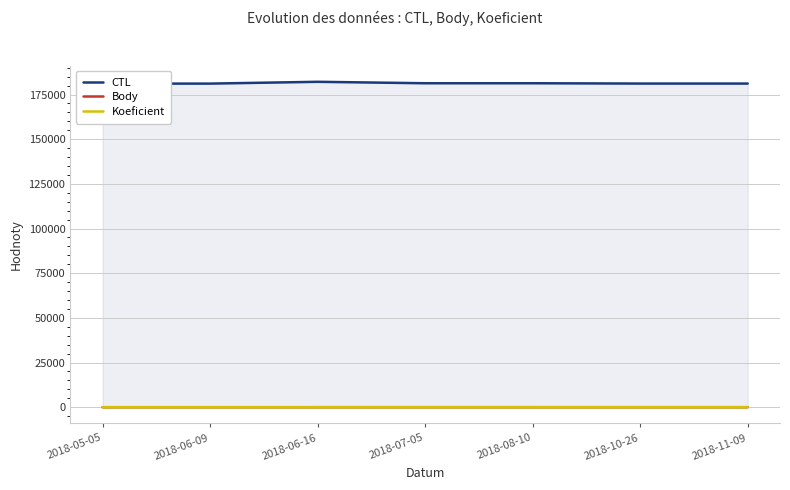

Is the value of CTL at 2018-06-16 greater than the value of Koeficient at 2018-06-16?

Yes